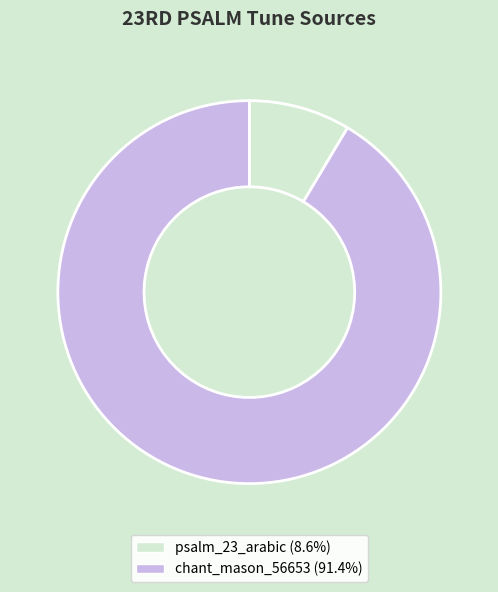

Which has a higher value, psalm_23_arabic or chant_mason_56653?

chant_mason_56653